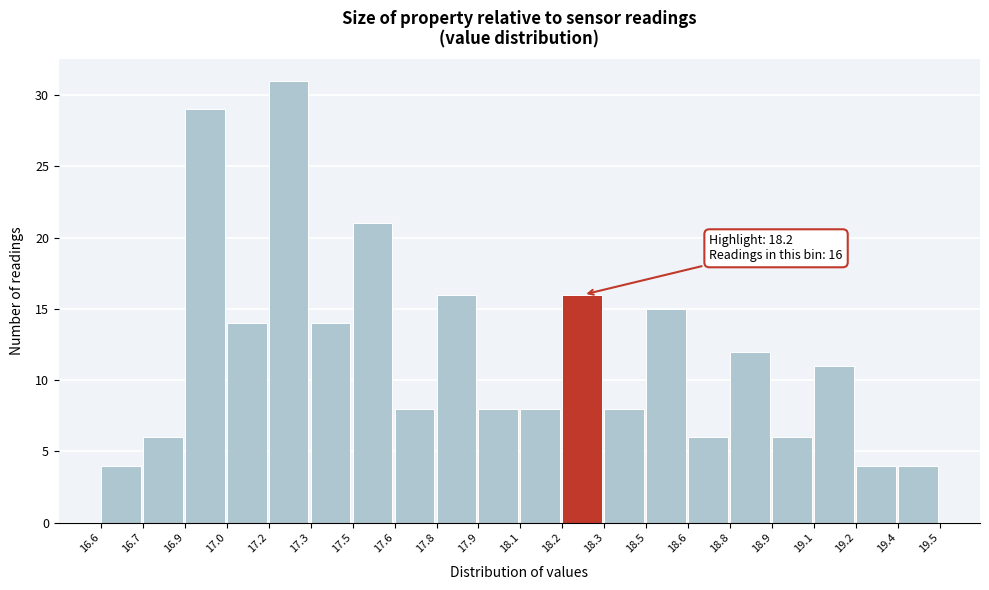

Reading right to left, list all the values displayed in this chart.

19.4=4	19.2=4	19.1=11	18.9=6	18.8=12	18.6=6	18.5=15	18.3=8	18.2=16	18.1=8	17.9=8	17.8=16	17.6=8	17.5=21	17.3=14	17.2=31	17.0=14	16.9=29	16.7=6	16.6=4